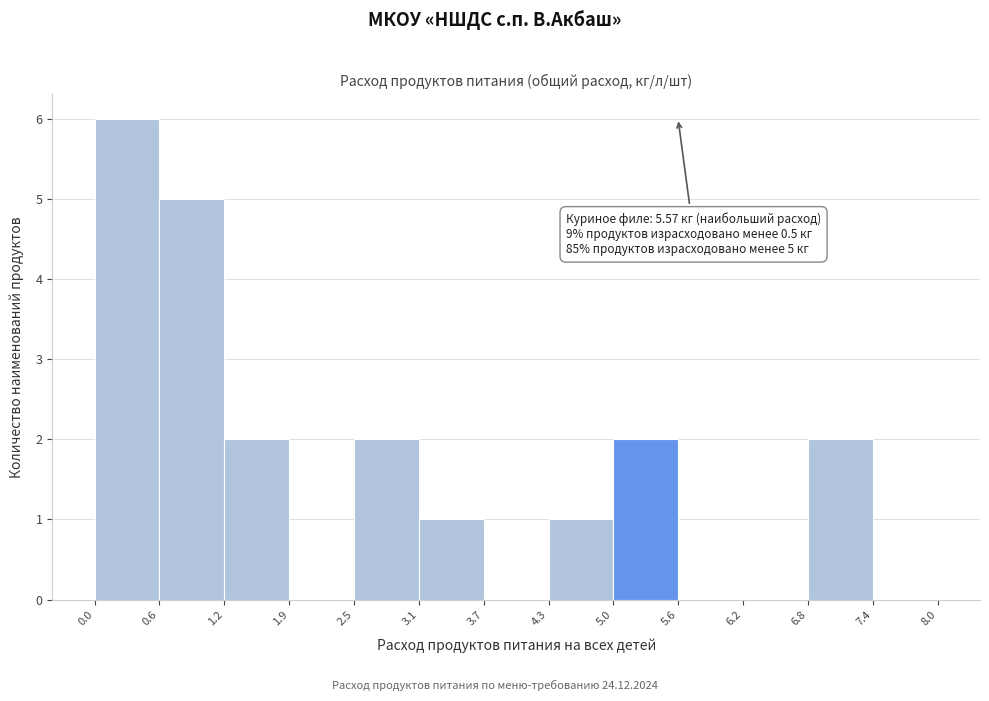

Over which range of the x-axis is the bar tallest?

0.0 to 0.6